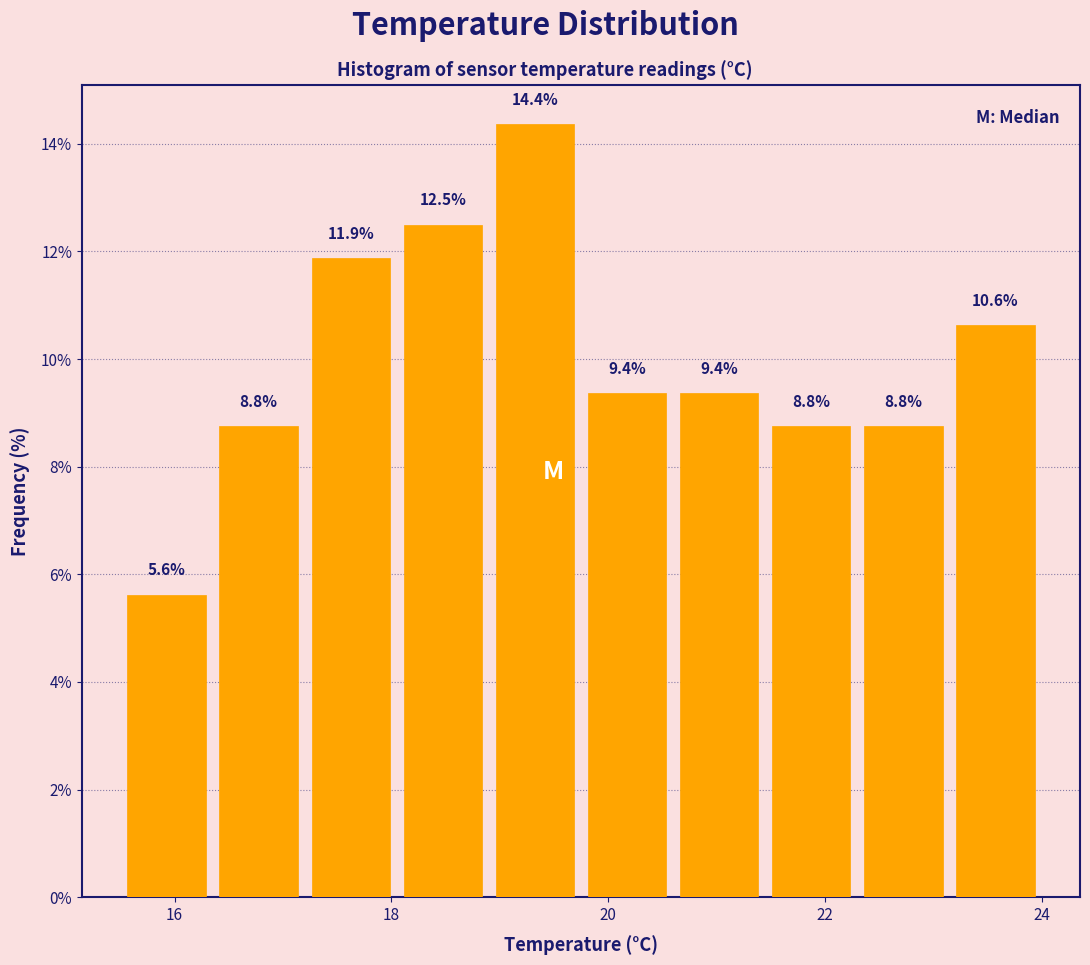

Reading left to right, transcribe this chart: for each bar, give the range it covers on the x-axis and its height. The bar edges are not printed on the chart, so give them approximately, as read against the axis.

15.50 to 16.35: 5.6
16.35 to 17.20: 8.8
17.20 to 18.05: 11.9
18.05 to 18.90: 12.5
18.90 to 19.75: 14.4
19.75 to 20.60: 9.4
20.60 to 21.45: 9.4
21.45 to 22.30: 8.8
22.30 to 23.15: 8.8
23.15 to 24.00: 10.6